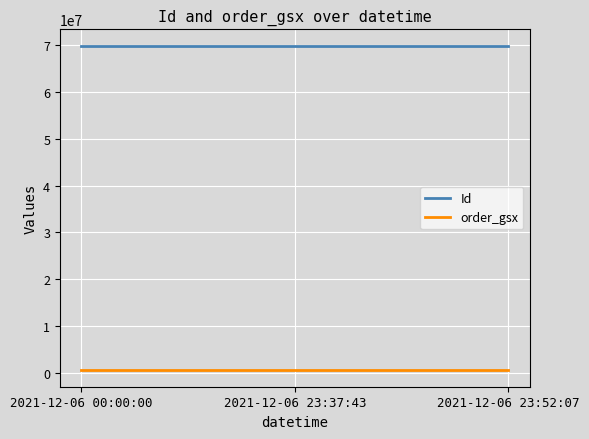

The value of Id at 2021-12-06 23:52:07 is 110875597. True or false?

False